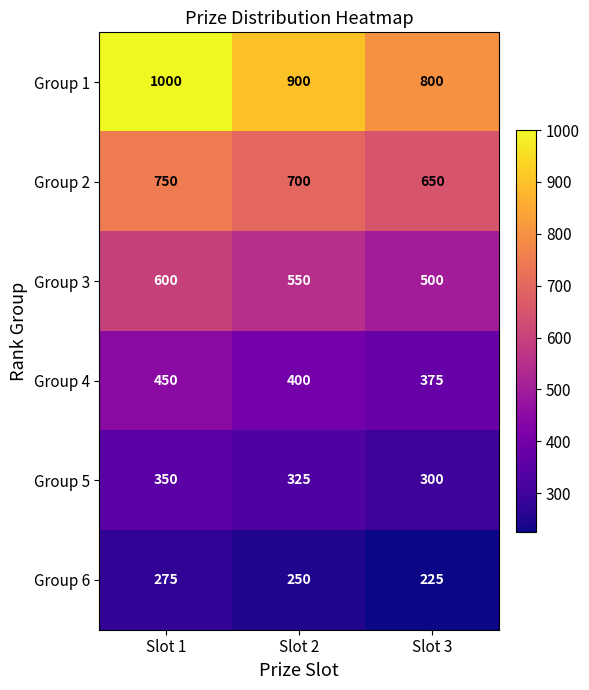

Between Slot 1 and Slot 2, which series saw the biggest shift?

Group 1